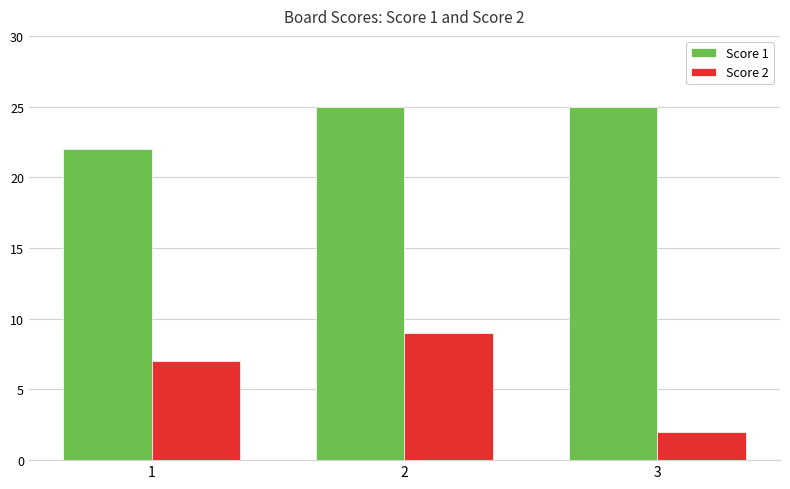

Is it true that Score 2 equals 2 at 3?

True